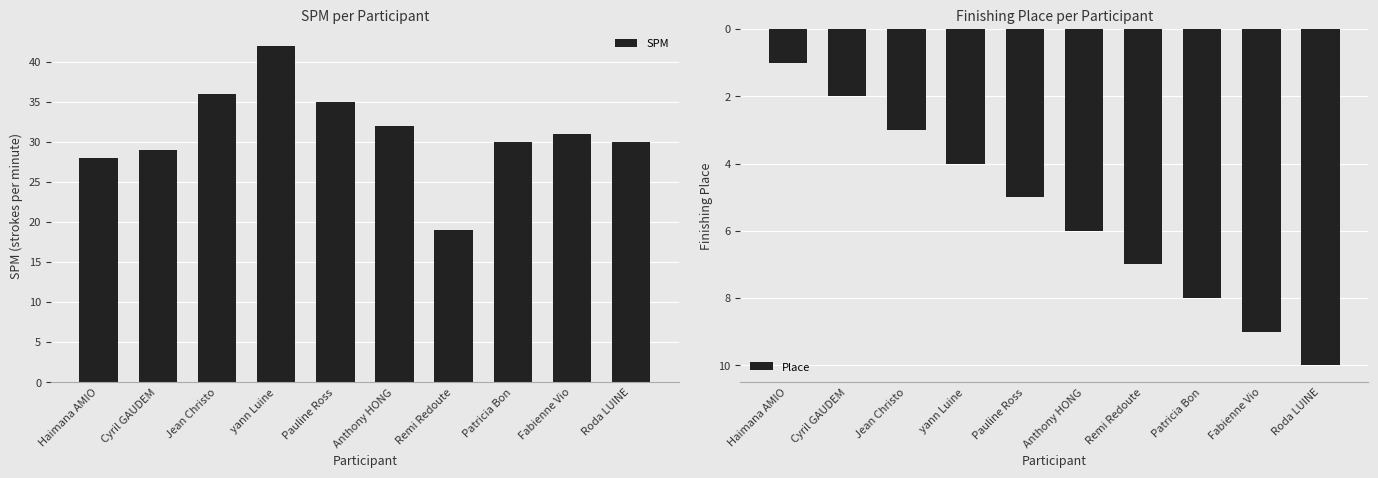

The SPM series shows 61 at Pauline Ross. True or false?

False